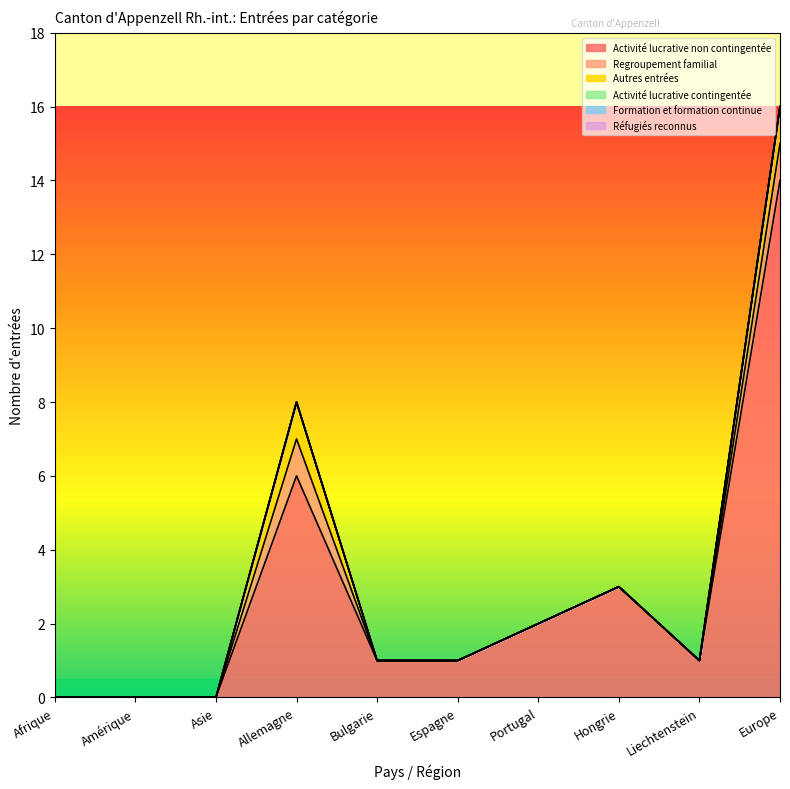

How many lines are shown in the chart?

6